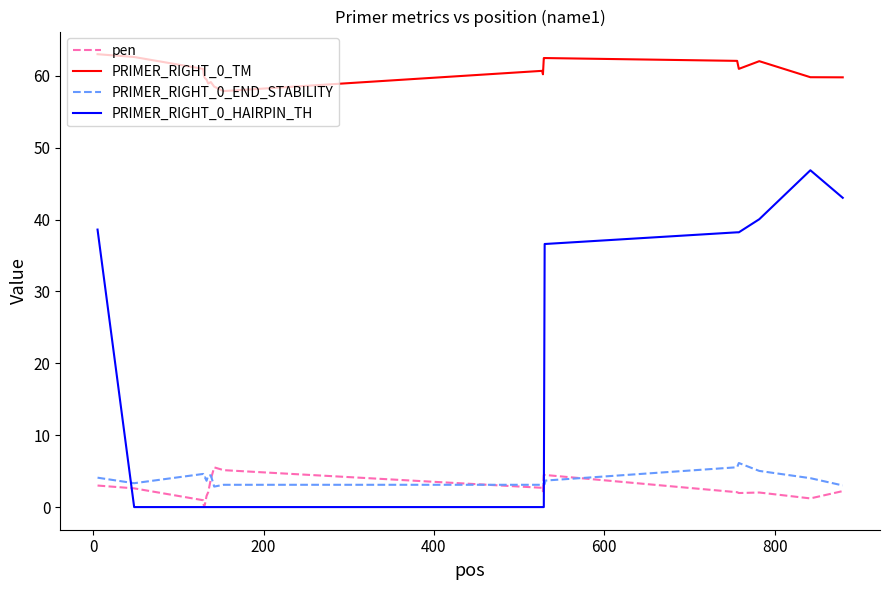

True or false: PRIMER_RIGHT_0_TM and PRIMER_RIGHT_0_END_STABILITY intersect in this chart.

False